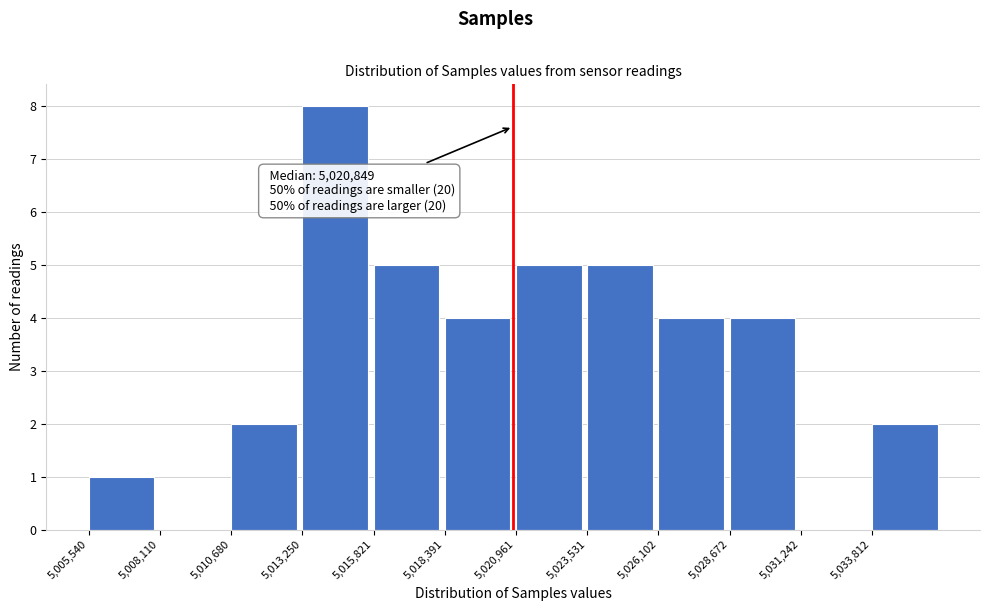

Which range on the x-axis has the tallest bar?

5013500 to 5016000